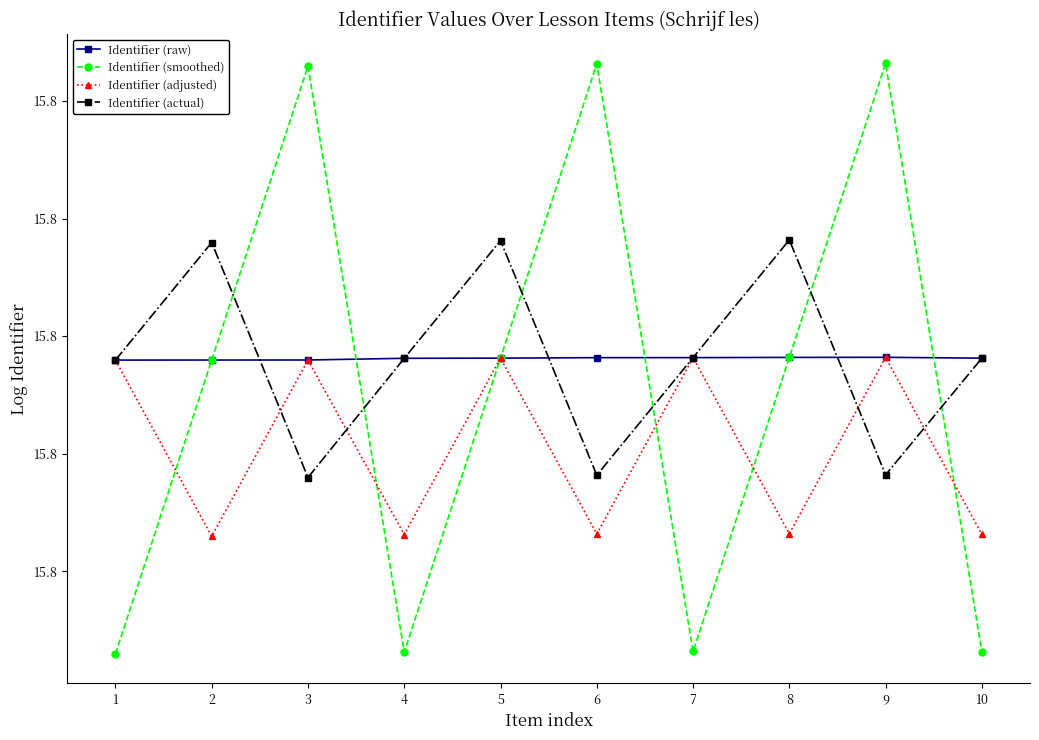

Is this an area chart (filled region under the line)?

No